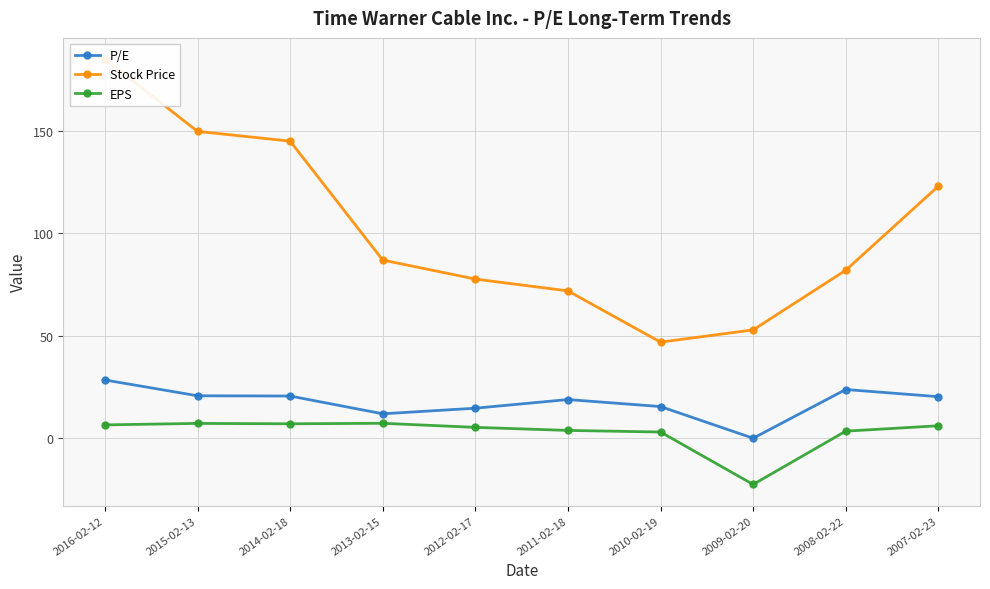

At which category does EPS reach its first local peak?

2015-02-13